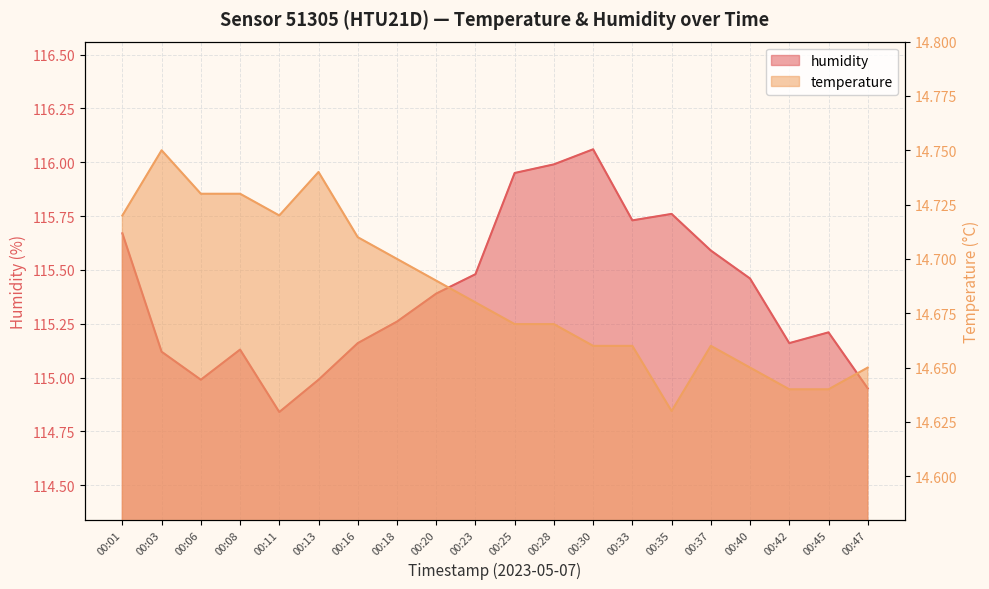

At how many categories does at least one series exceed 75?

20